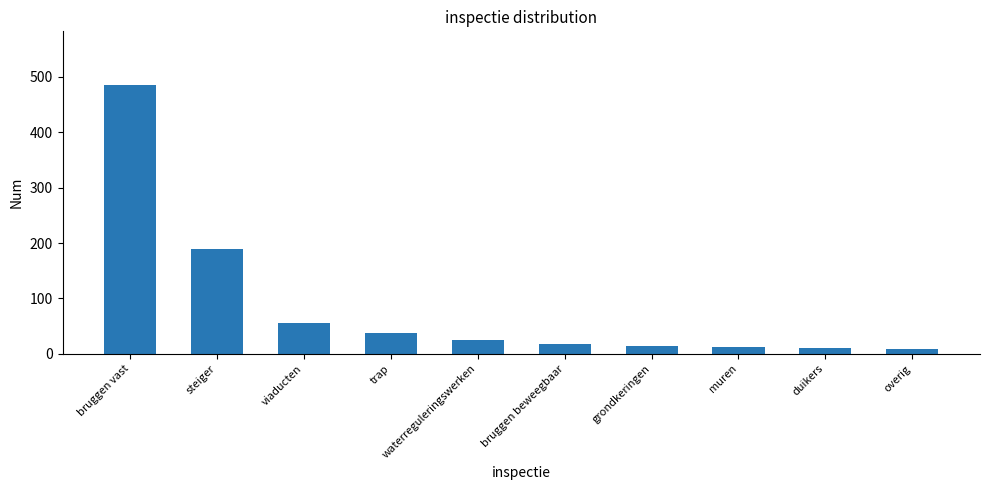

At which label is the value closest to 246?

steiger